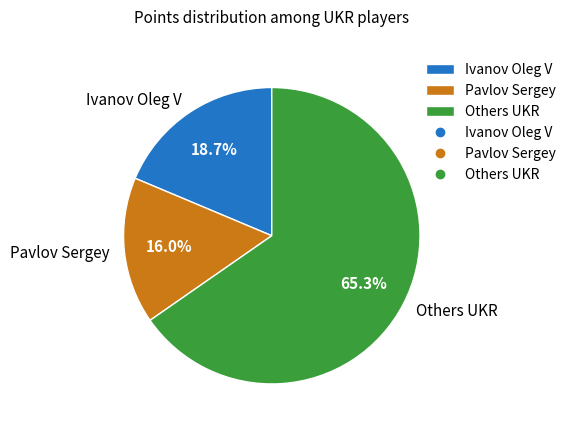

What is the largest slice in the pie chart?

Others UKR